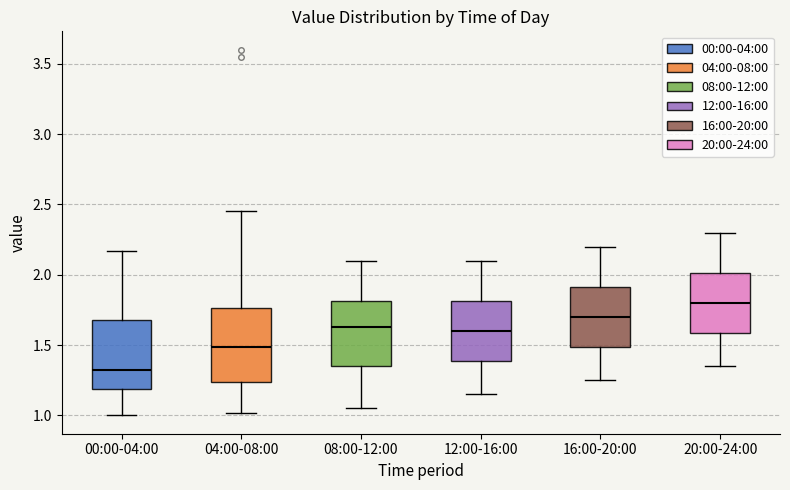

Reading left to right, read every box against the y-axis: the position of its median line, the range the box covers, and the ends of its whiskers. The values are not printed on the chart, so give them approximately, as read against the axis.

00:00-04:00: median 1.35, box 1.20 to 1.70, whiskers 1.00 to 2.15
04:00-08:00: median 1.50, box 1.25 to 1.75, whiskers 1.00 to 2.45
08:00-12:00: median 1.65, box 1.35 to 1.80, whiskers 1.05 to 2.10
12:00-16:00: median 1.60, box 1.40 to 1.80, whiskers 1.15 to 2.10
16:00-20:00: median 1.70, box 1.50 to 1.90, whiskers 1.25 to 2.20
20:00-24:00: median 1.80, box 1.60 to 2.00, whiskers 1.35 to 2.30